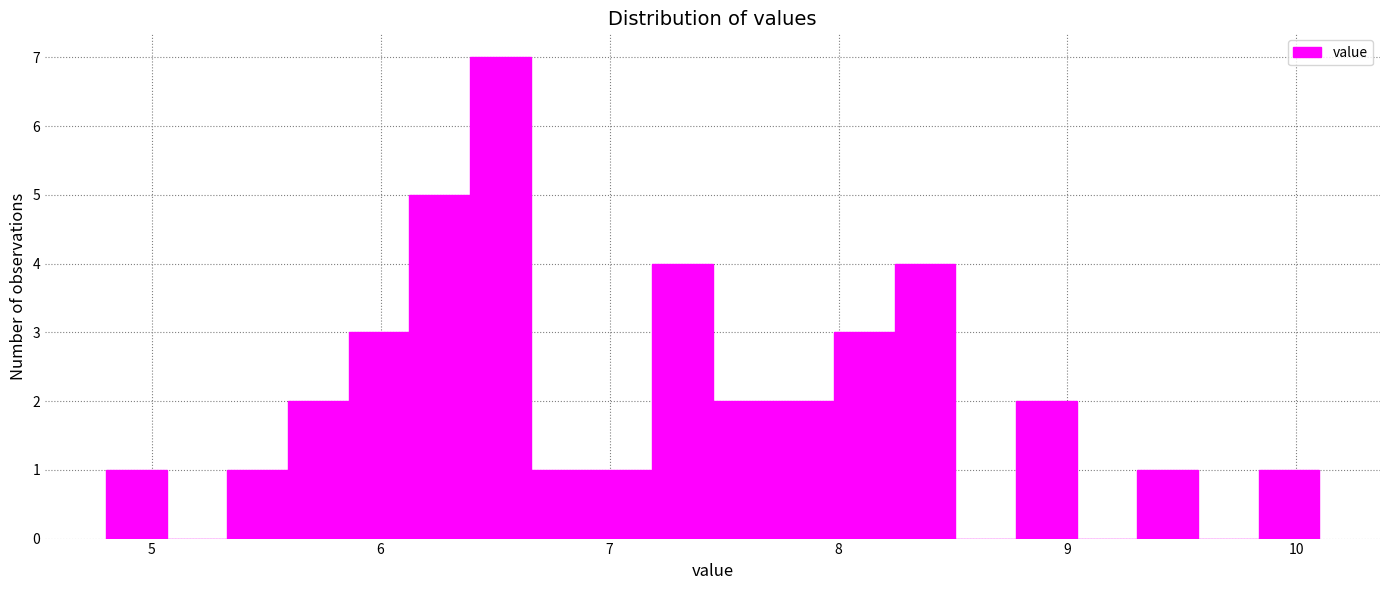

Read against the x-axis, roughly where is the centre of the tallest bar?

6.5